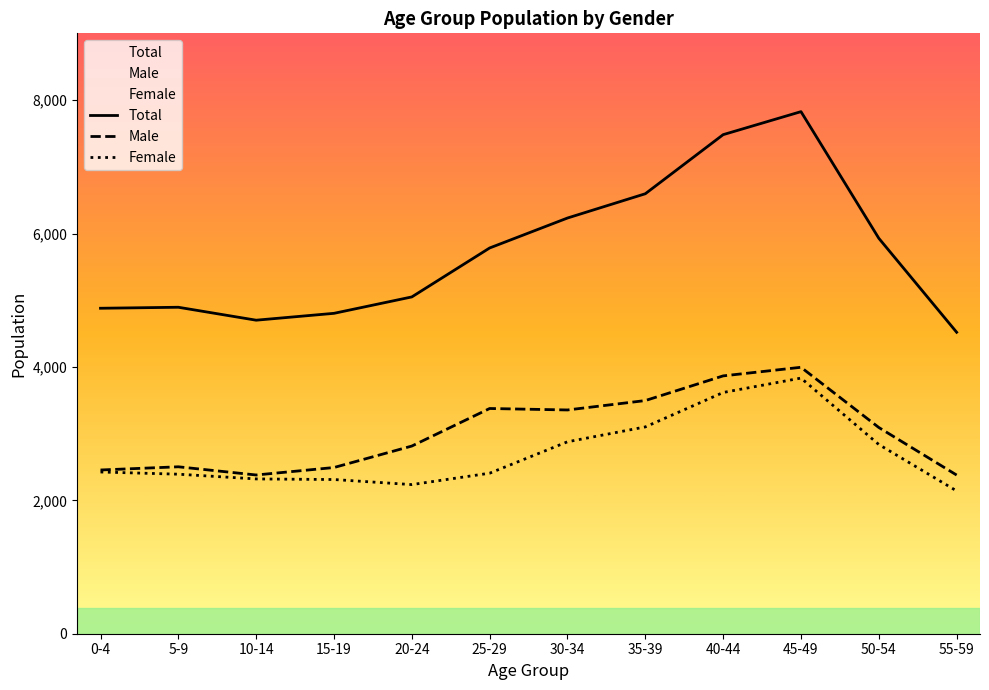

What is the sum of the Male values at 50-54 and 15-19?

5584